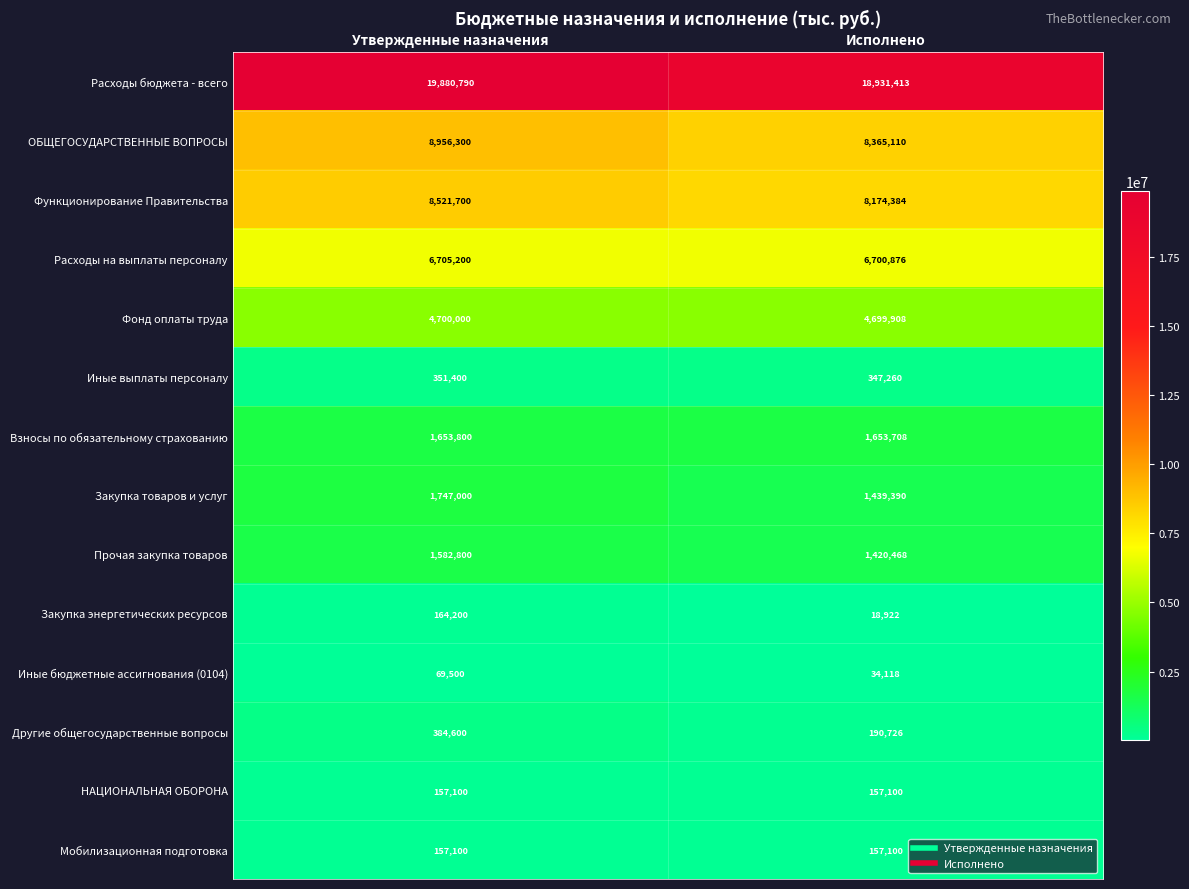

What is the approximate value of Фонд оплаты труда at Утвержденные назначения, to the nearest 5?

4700000